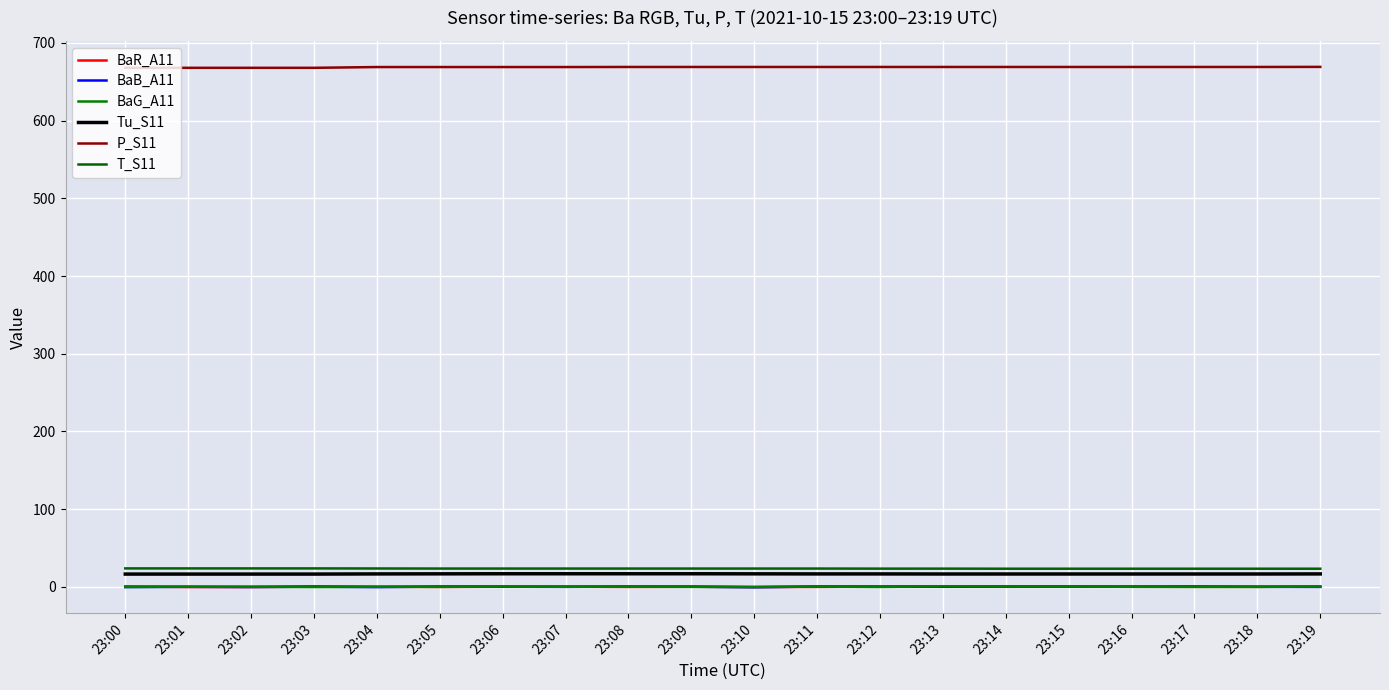

What is the maximum value for BaR_A11?

0.5